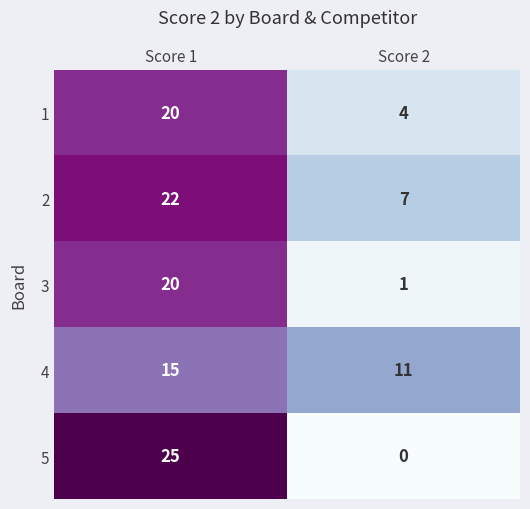

The value of 3 at Score 1 is 20. True or false?

True